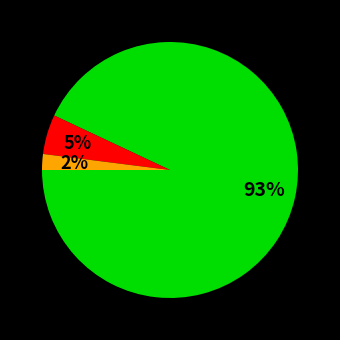

Count the number of slices in the pie.

3